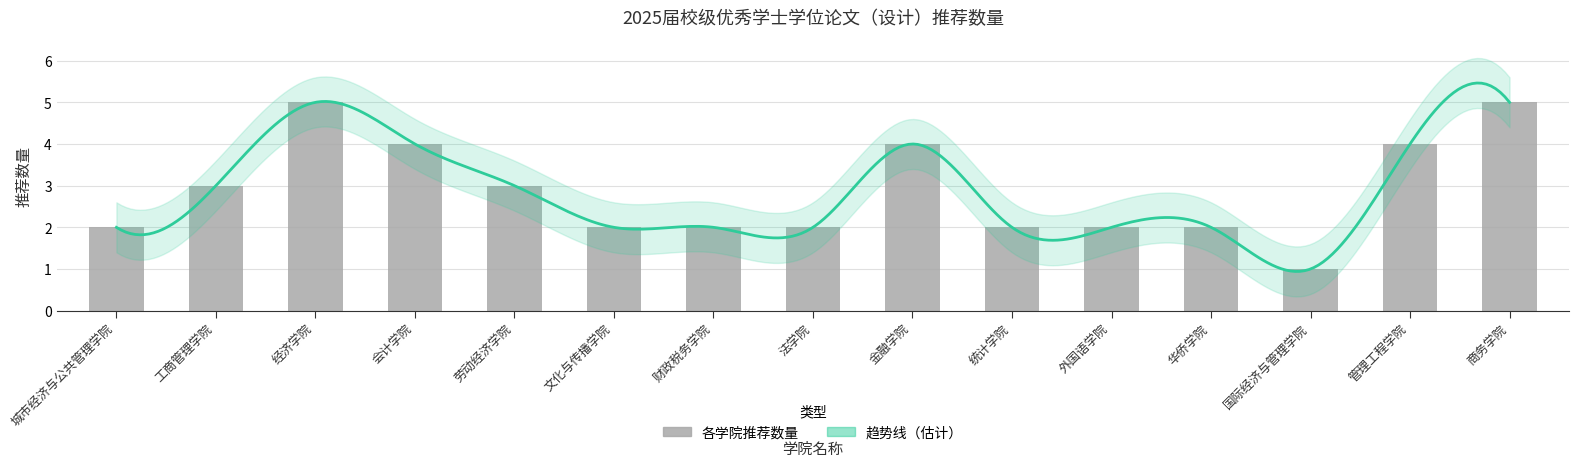

What is the label of the 12th bar from the right?

会计学院